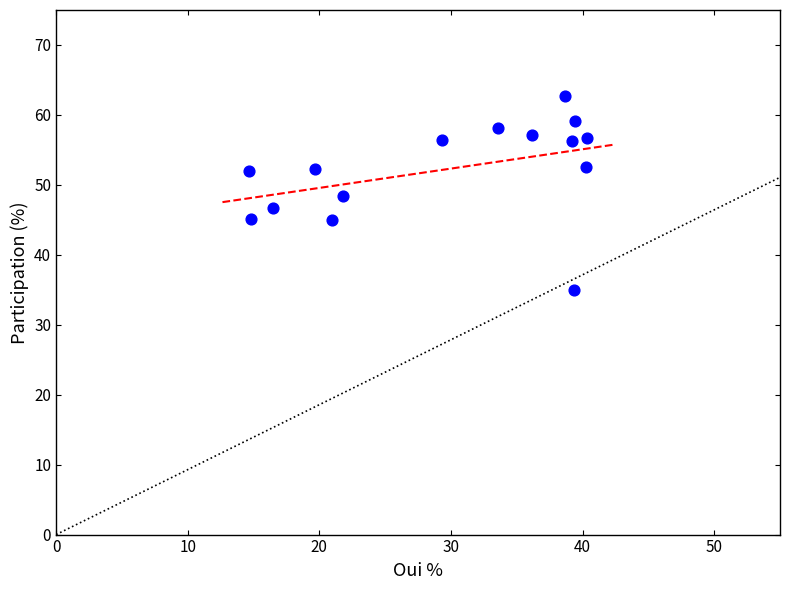

What is the range of X values (max minus min)?

25.7